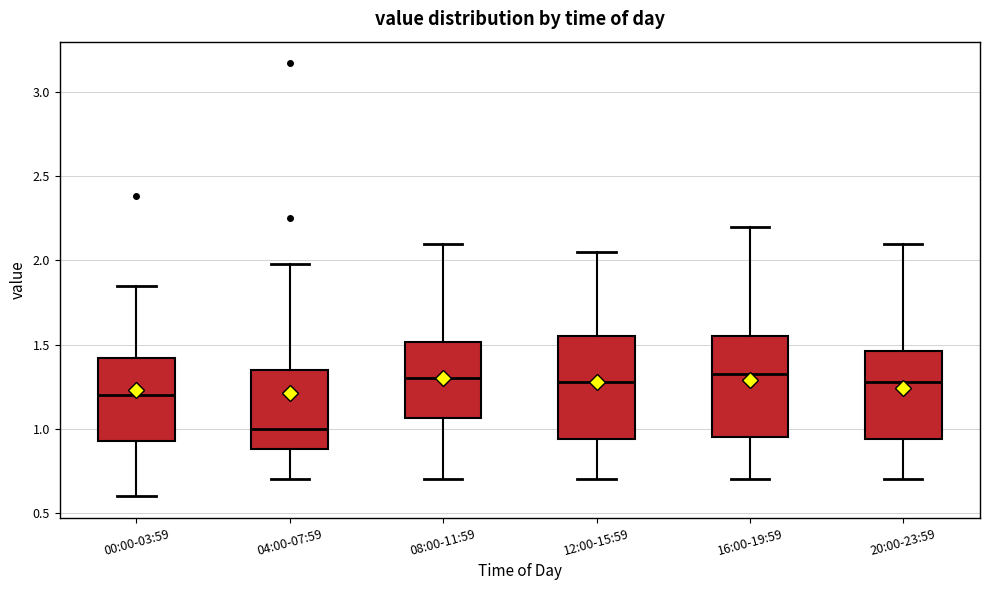

Where is the upper edge of the box for 12:00-15:59 on the y-axis? The values are not printed on the chart, so give them approximately, as read against the axis.

1.55